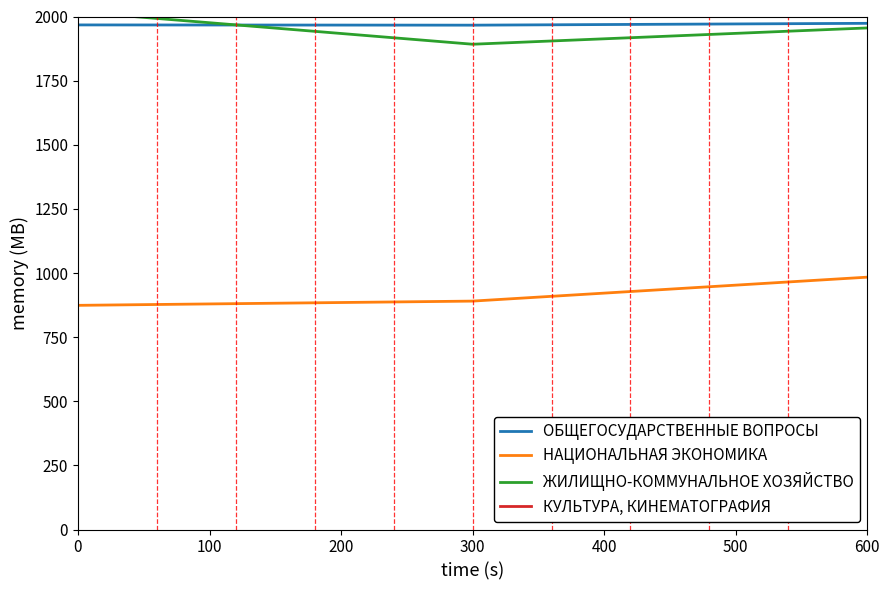

What is the value of the ОБЩЕГОСУДАРСТВЕННЫЕ ВОПРОСЫ point at the 3rd from the left?

1973.4